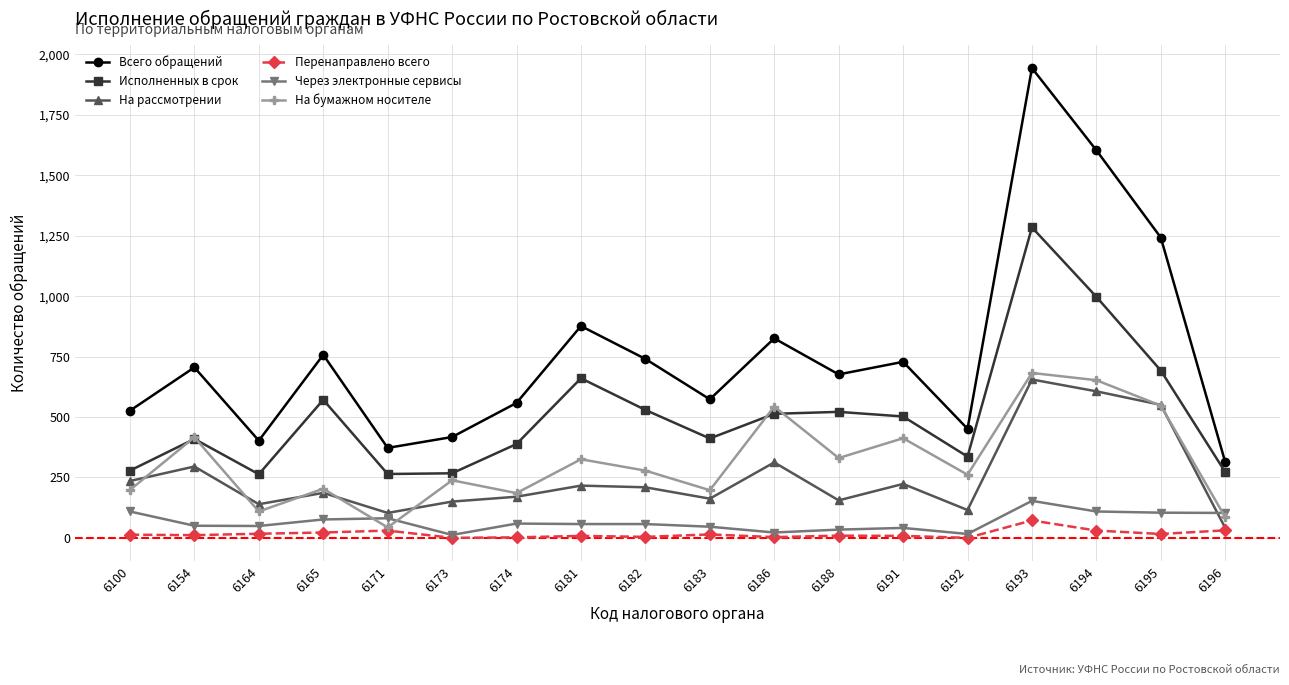

At which label does Всего обращений reach its minimum?

6196